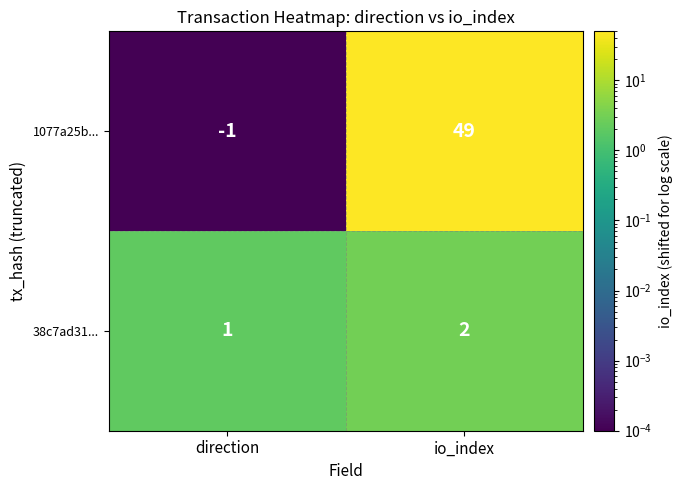

At how many categories does at least one series exceed 48?

1